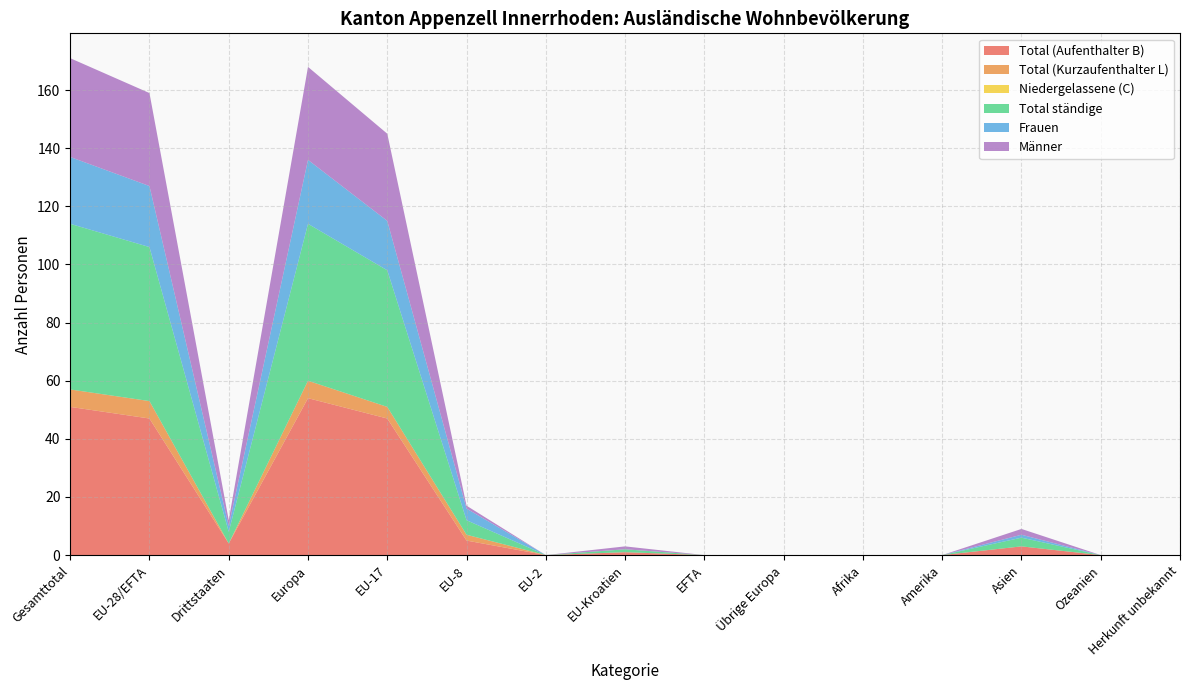

Reading left to right, extract all data points from this chart.

Total (Aufenthalter B): Gesamttotal=51	EU-28/EFTA=47	Drittstaaten=4	Europa=54	EU-17=47	EU-8=5	EU-2=0	EU-Kroatien=1	EFTA=0	Übrige Europa=0	Afrika=0	Amerika=0	Asien=3	Ozeanien=0	Herkunft unbekannt=0
Total (Kurzaufenthalter L): Gesamttotal=6	EU-28/EFTA=6	Drittstaaten=0	Europa=6	EU-17=4	EU-8=2	EU-2=0	EU-Kroatien=0	EFTA=0	Übrige Europa=0	Afrika=0	Amerika=0	Asien=0	Ozeanien=0	Herkunft unbekannt=0
Niedergelassene (C): Gesamttotal=0	EU-28/EFTA=0	Drittstaaten=0	Europa=0	EU-17=0	EU-8=0	EU-2=0	EU-Kroatien=0	EFTA=0	Übrige Europa=0	Afrika=0	Amerika=0	Asien=0	Ozeanien=0	Herkunft unbekannt=0
Total ständige: Gesamttotal=57	EU-28/EFTA=53	Drittstaaten=4	Europa=54	EU-17=47	EU-8=5	EU-2=0	EU-Kroatien=1	EFTA=0	Übrige Europa=0	Afrika=0	Amerika=0	Asien=3	Ozeanien=0	Herkunft unbekannt=0
Frauen: Gesamttotal=23	EU-28/EFTA=21	Drittstaaten=2	Europa=22	EU-17=17	EU-8=4	EU-2=0	EU-Kroatien=0	EFTA=0	Übrige Europa=0	Afrika=0	Amerika=0	Asien=1	Ozeanien=0	Herkunft unbekannt=0
Männer: Gesamttotal=34	EU-28/EFTA=32	Drittstaaten=2	Europa=32	EU-17=30	EU-8=1	EU-2=0	EU-Kroatien=1	EFTA=0	Übrige Europa=0	Afrika=0	Amerika=0	Asien=2	Ozeanien=0	Herkunft unbekannt=0